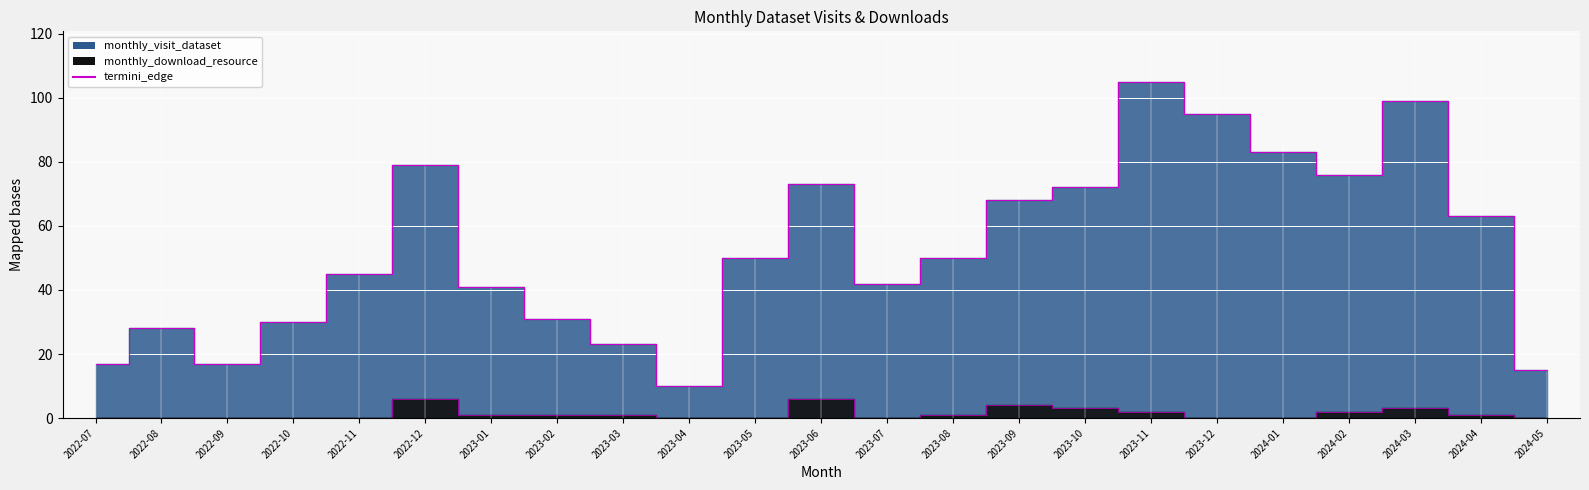

What is the sum of the termini_edge values at 2022-09 and 2023-12?

112